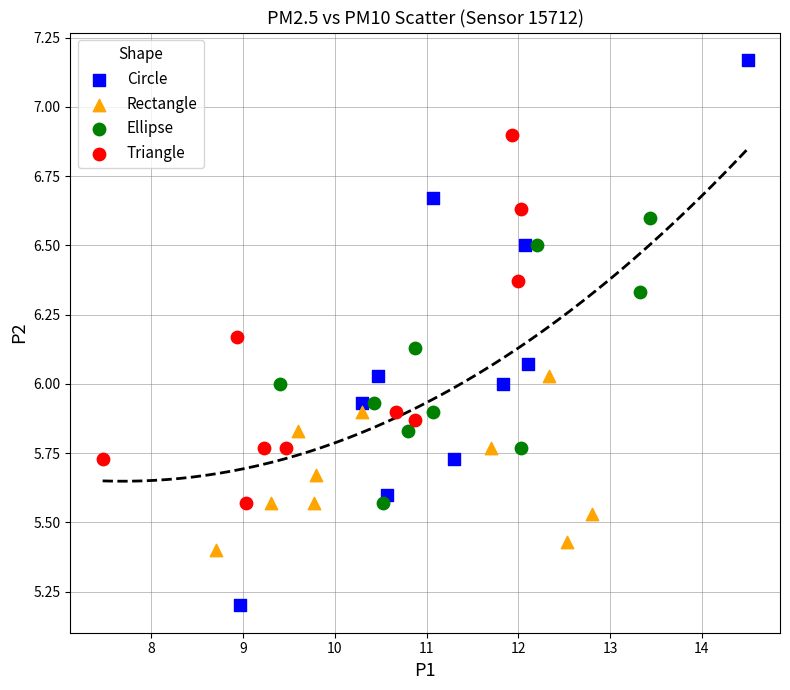

What are all the series names shown in the legend?

Circle, Rectangle, Ellipse, Triangle